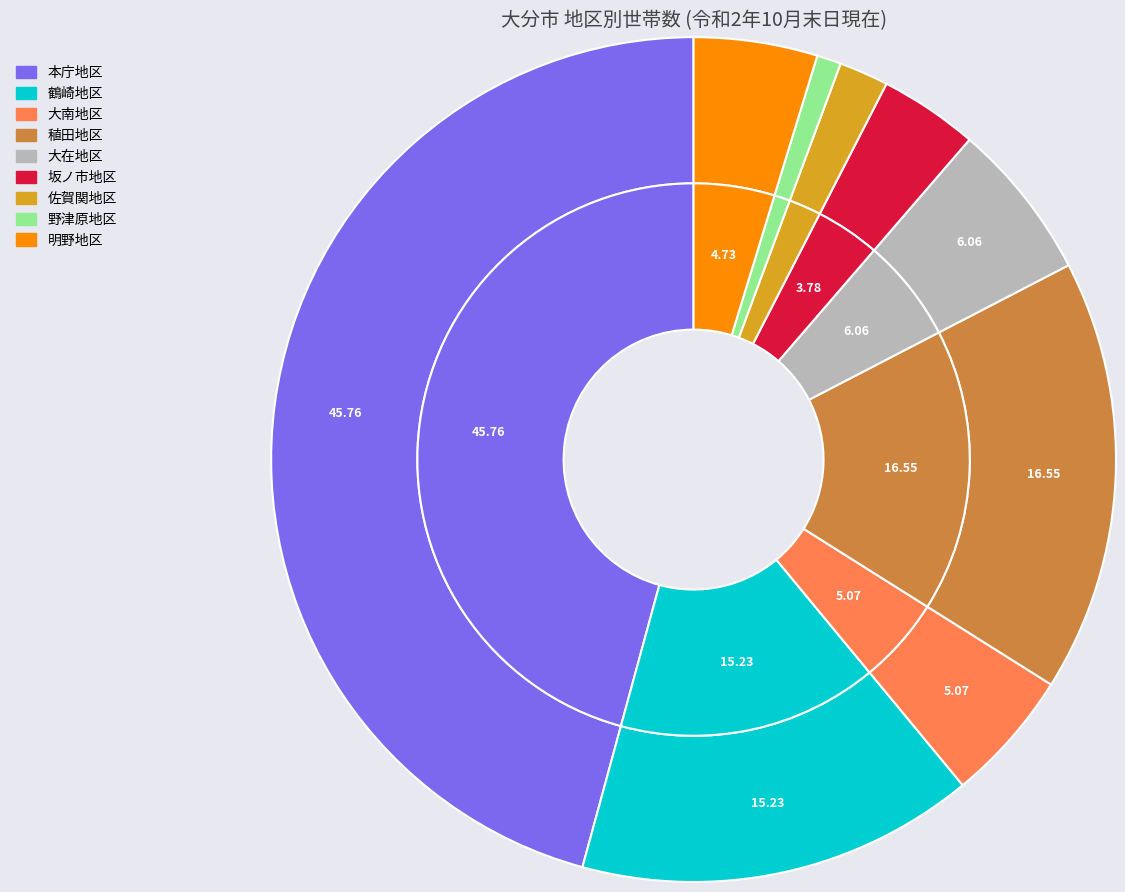

Which slice is the smallest?

野津原地区